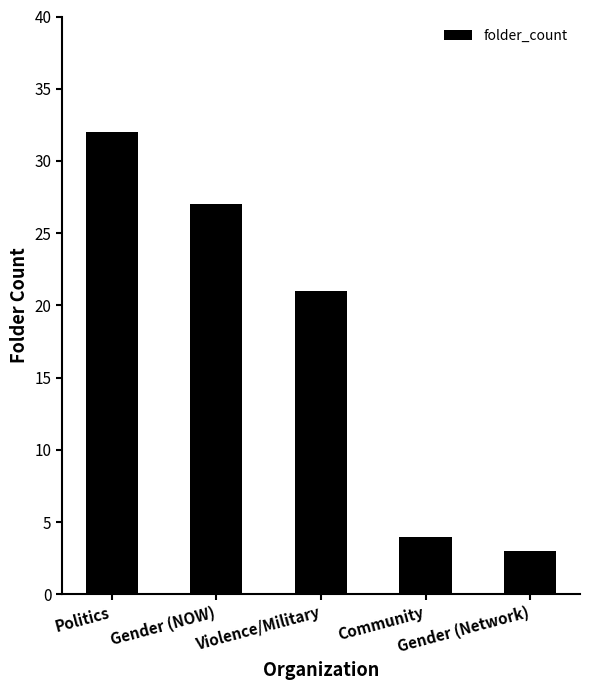

How many bars are there in total?

5